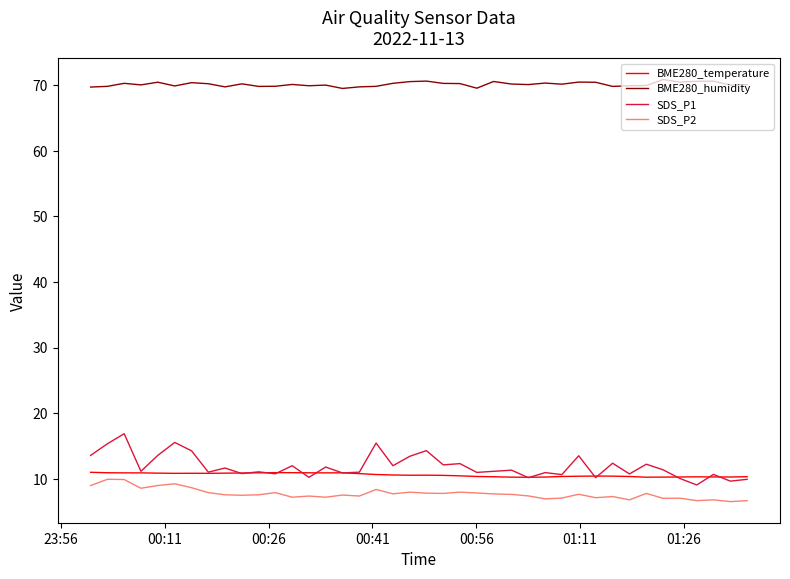

What is the smallest value displayed?

6.5